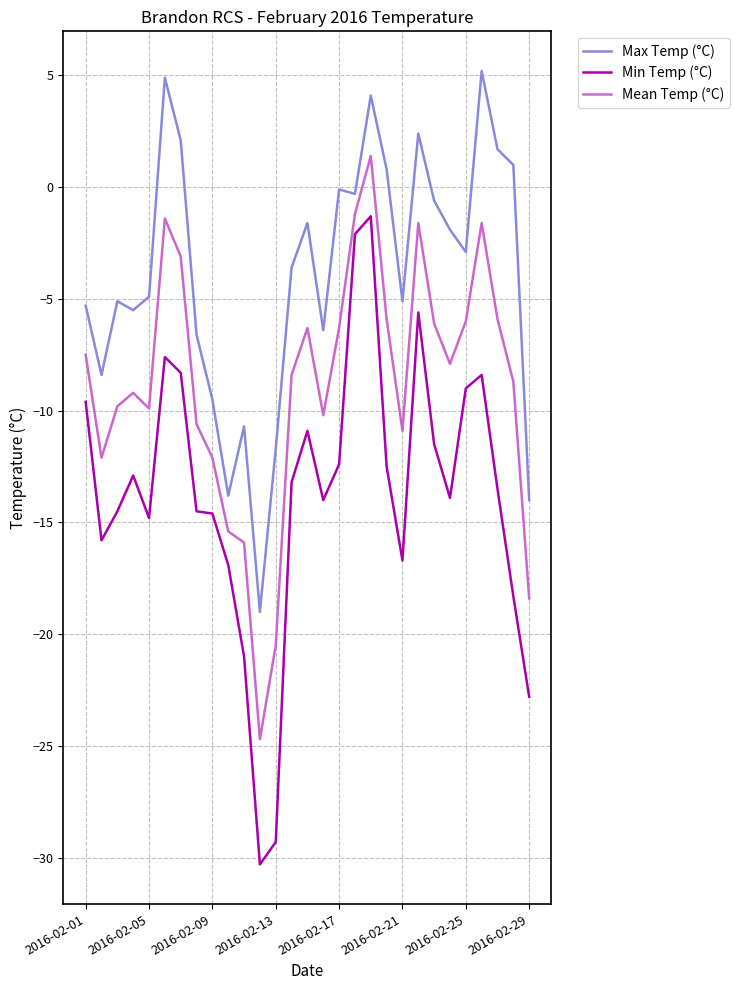

What is the sum of all Min Temp (°C) values?

-396.2